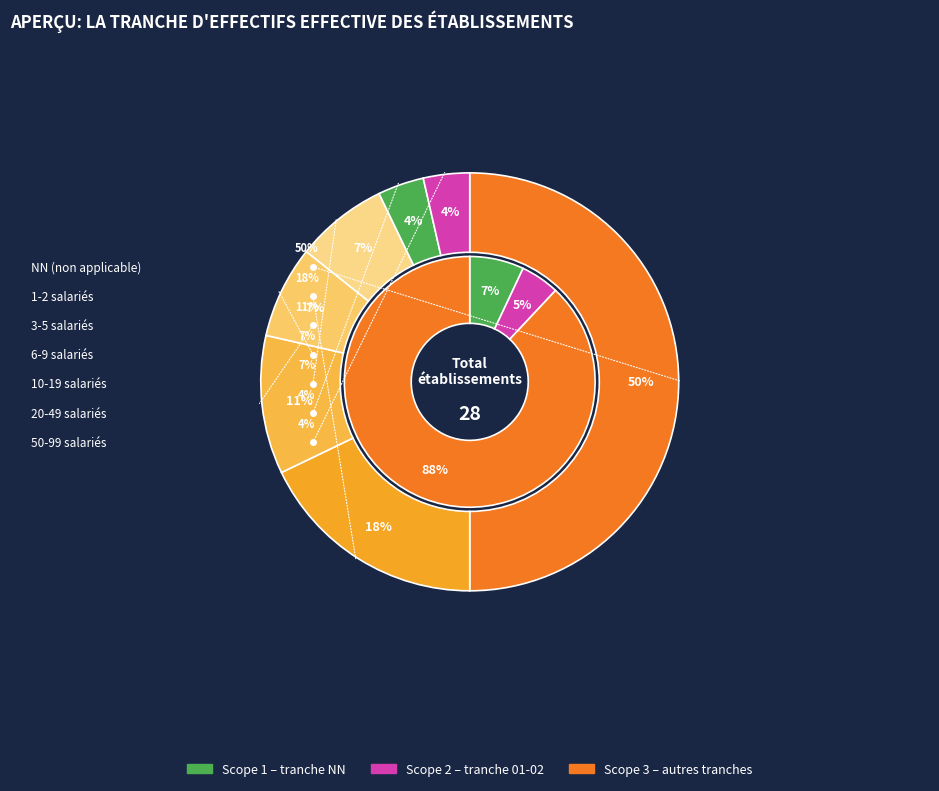

Combined, what portion of the pie is 04 and 05?

10.7%